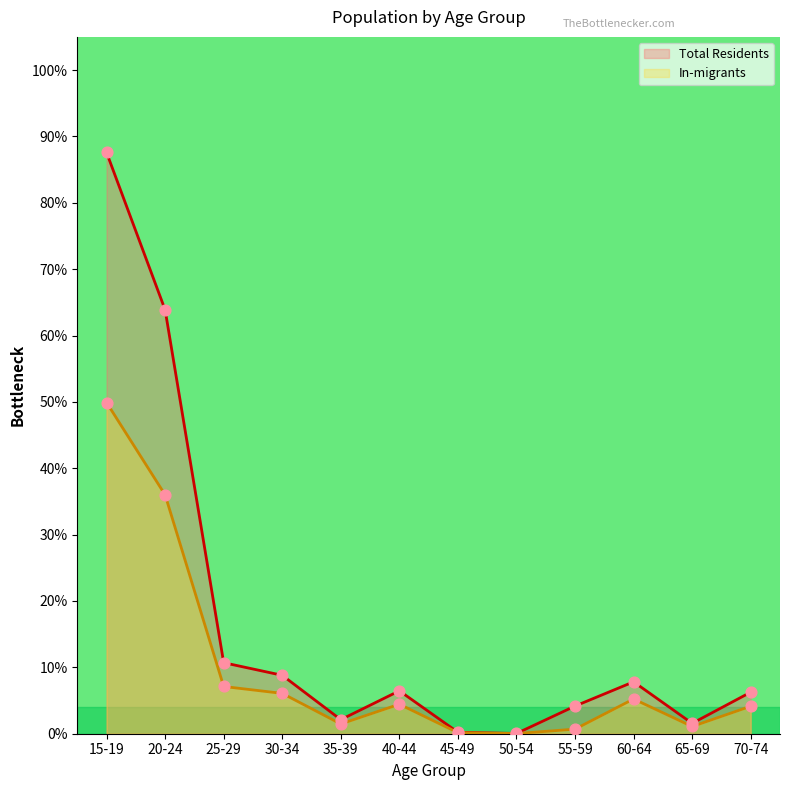

At which category is the sum across all series the highest?

15-19